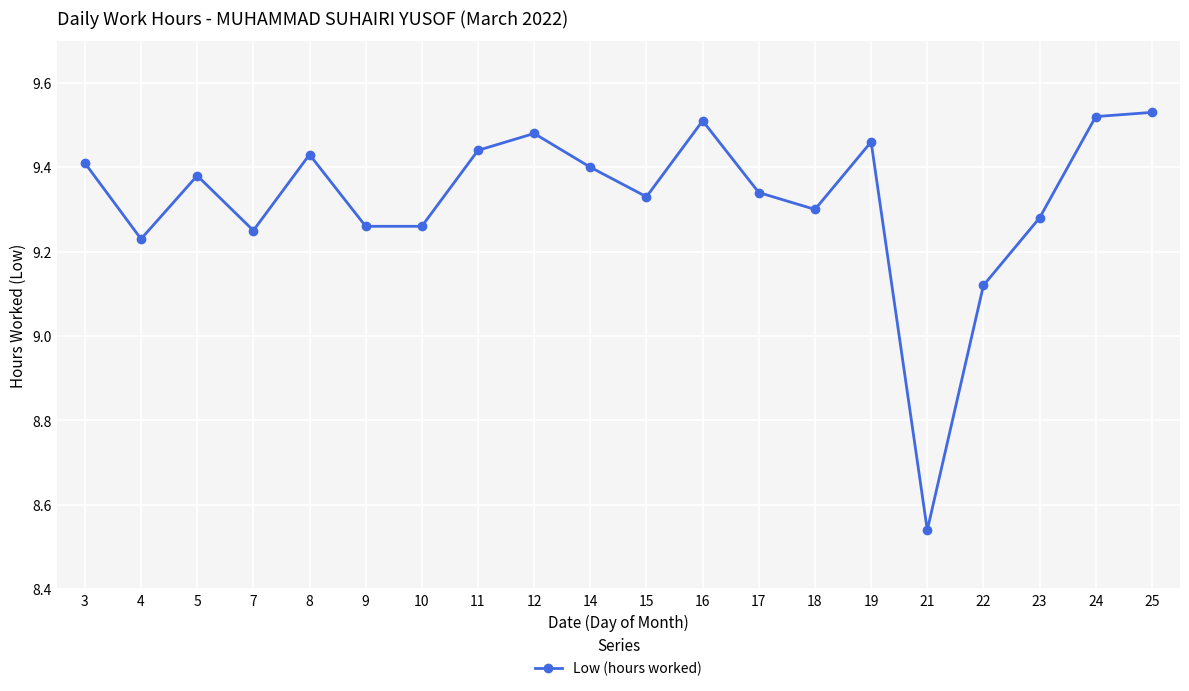

Where is the data nearest to the value 9?

22